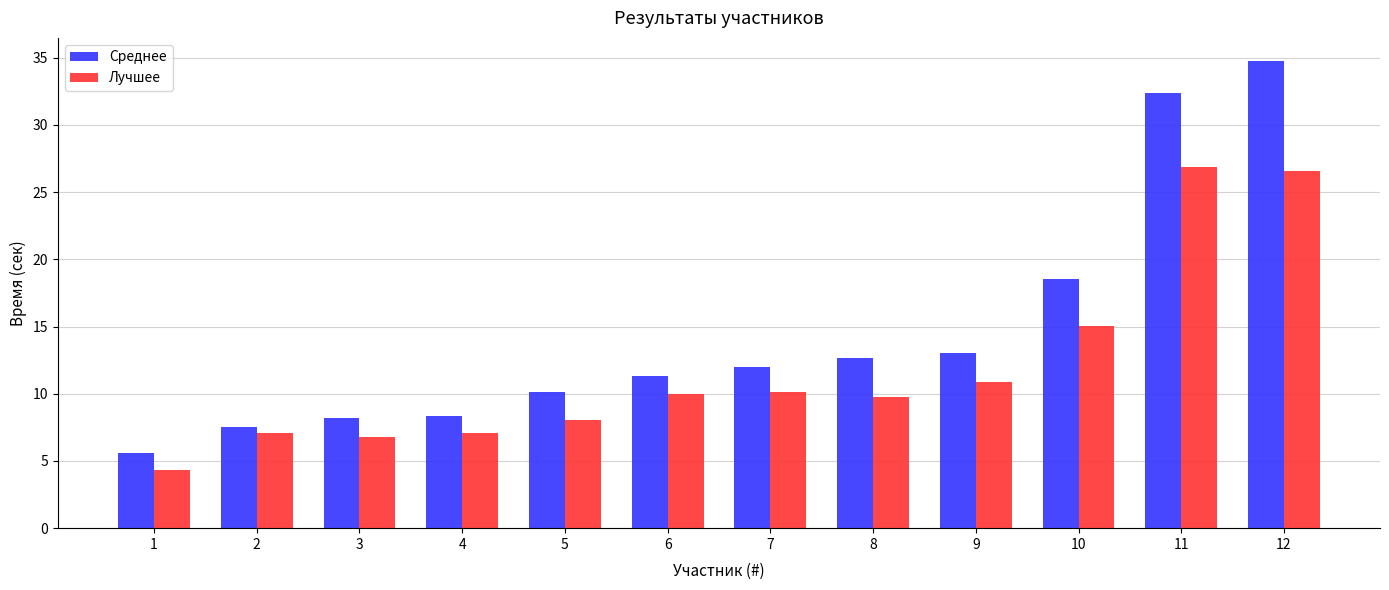

List the series in order of their overall mean, highest first.

Среднее, Лучшее